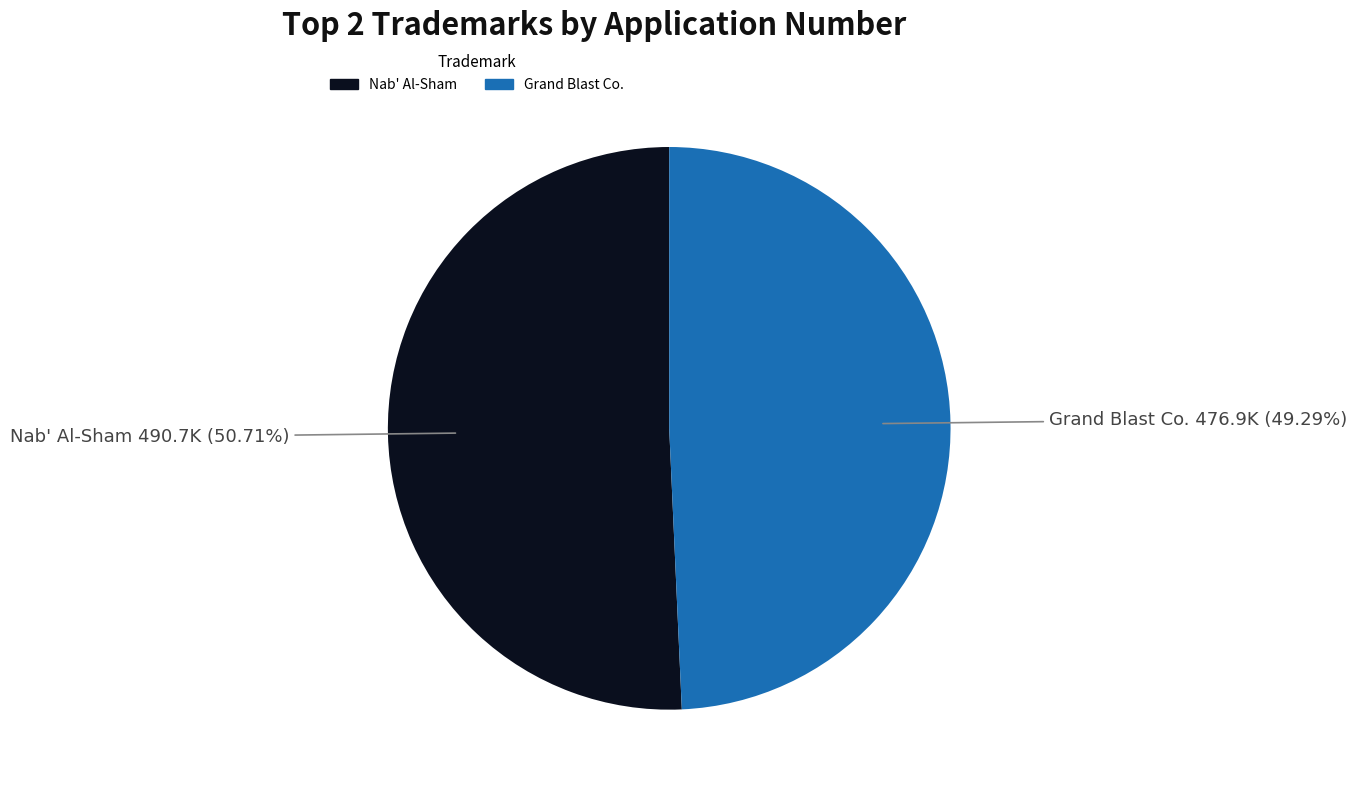

Is there any slice that represents more than half of the pie?

Yes